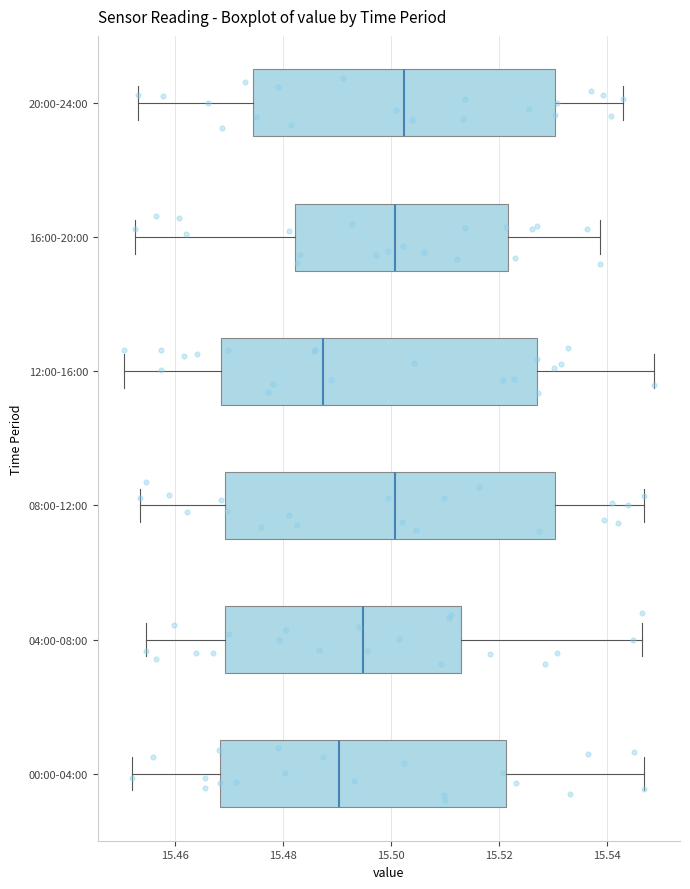

Reading bottom to top, read every box against the x-axis: the position of its median line, the range the box covers, and the ends of its whiskers. The values are not printed on the chart, so give them approximately, as read against the axis.

00:00-04:00: median 15.490, box 15.468 to 15.522, whiskers 15.452 to 15.546
04:00-08:00: median 15.494, box 15.470 to 15.512, whiskers 15.454 to 15.546
08:00-12:00: median 15.500, box 15.470 to 15.530, whiskers 15.454 to 15.546
12:00-16:00: median 15.488, box 15.468 to 15.528, whiskers 15.450 to 15.548
16:00-20:00: median 15.500, box 15.482 to 15.522, whiskers 15.452 to 15.538
20:00-24:00: median 15.502, box 15.474 to 15.530, whiskers 15.454 to 15.542